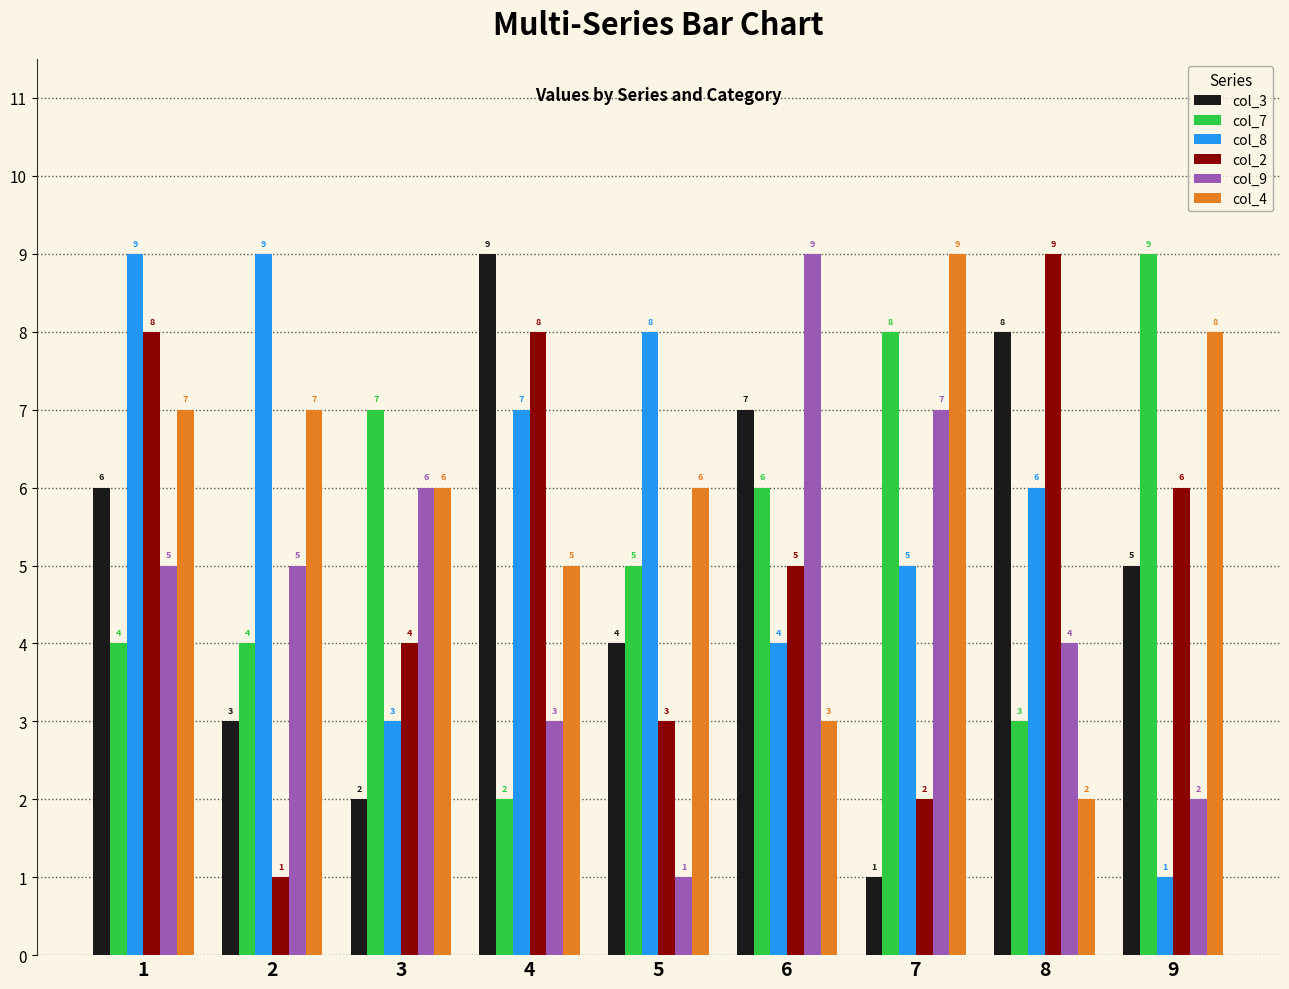

How many categories are shown in the chart?

9